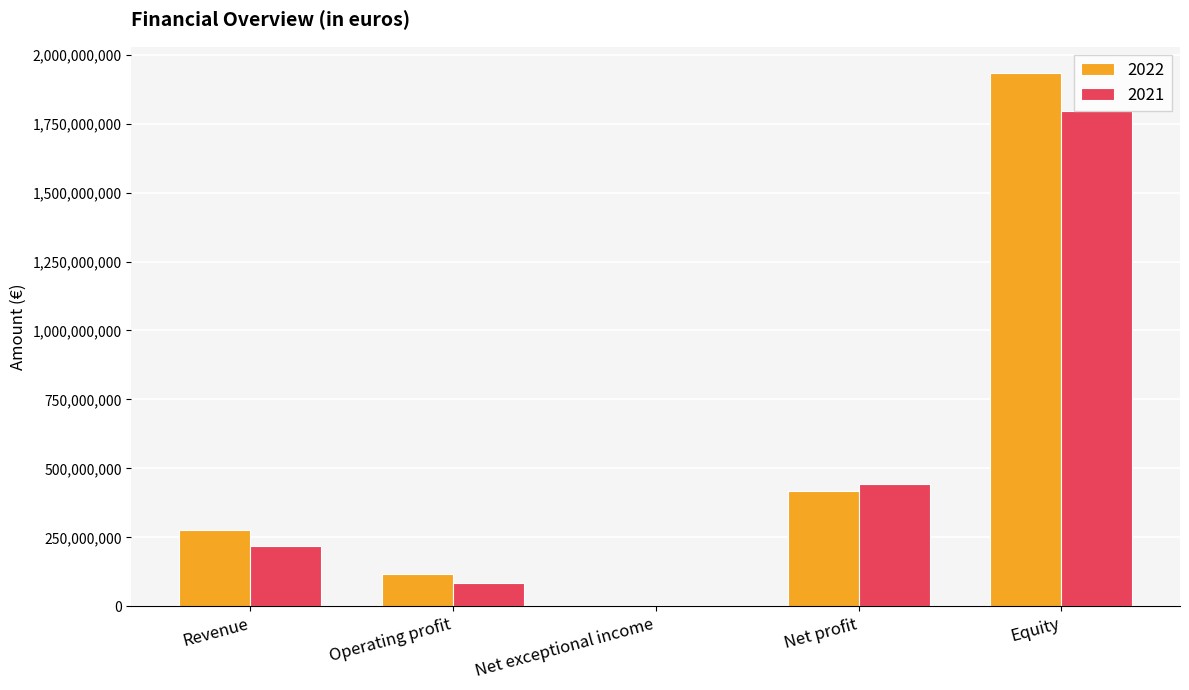

What is the difference between the 2021 values at Equity and Net exceptional income?

1792378458.0